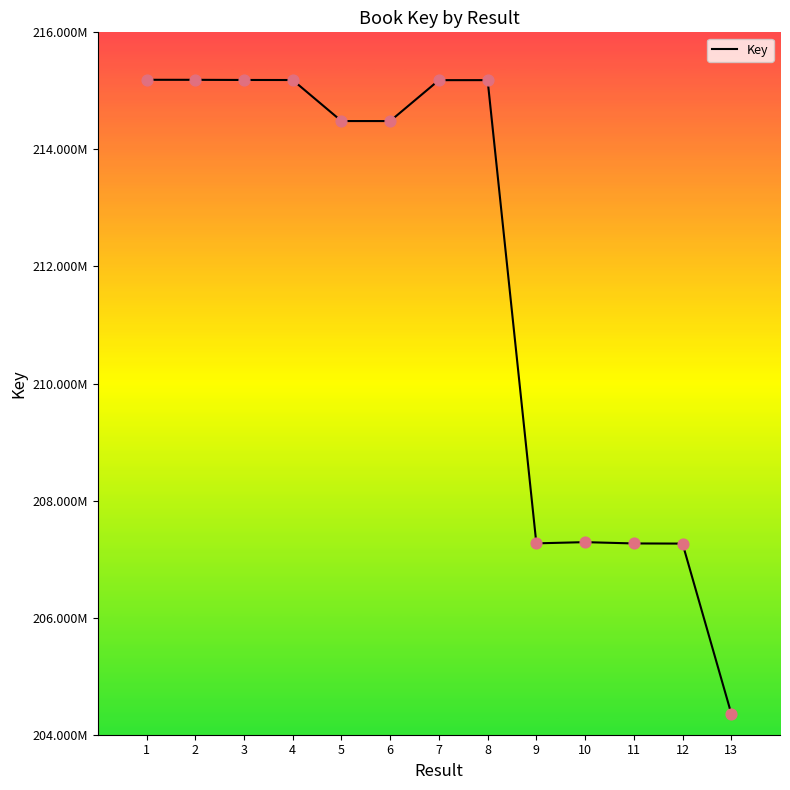

Is this an area chart (filled region under the line)?

No